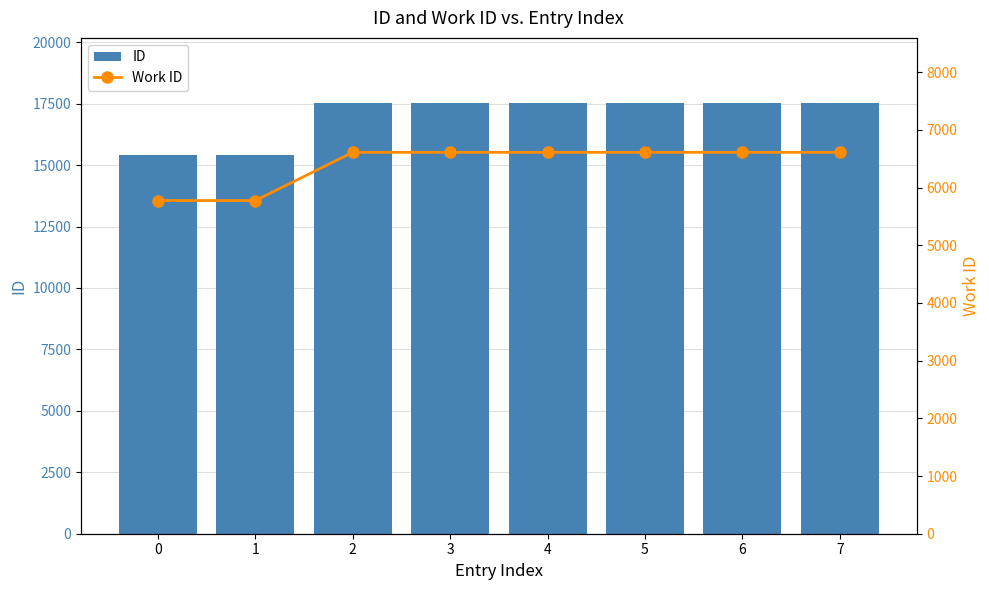

What value does the Work ID series have at 2, to the nearest 10?

6610